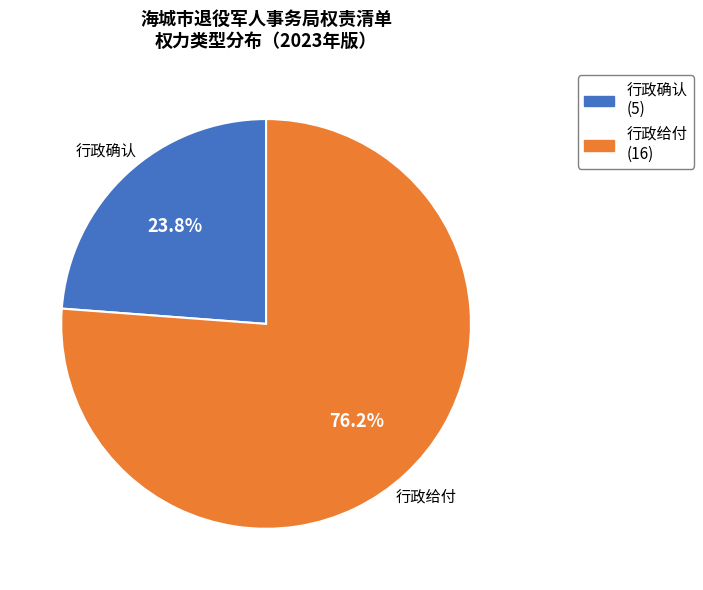

Which has a higher value, 行政给付 or 行政确认?

行政给付